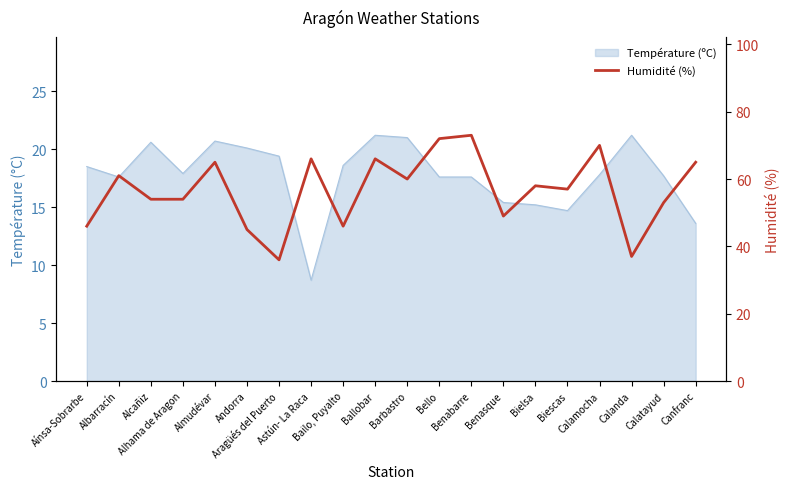

The value at Ballobar is 66. True or false?

True